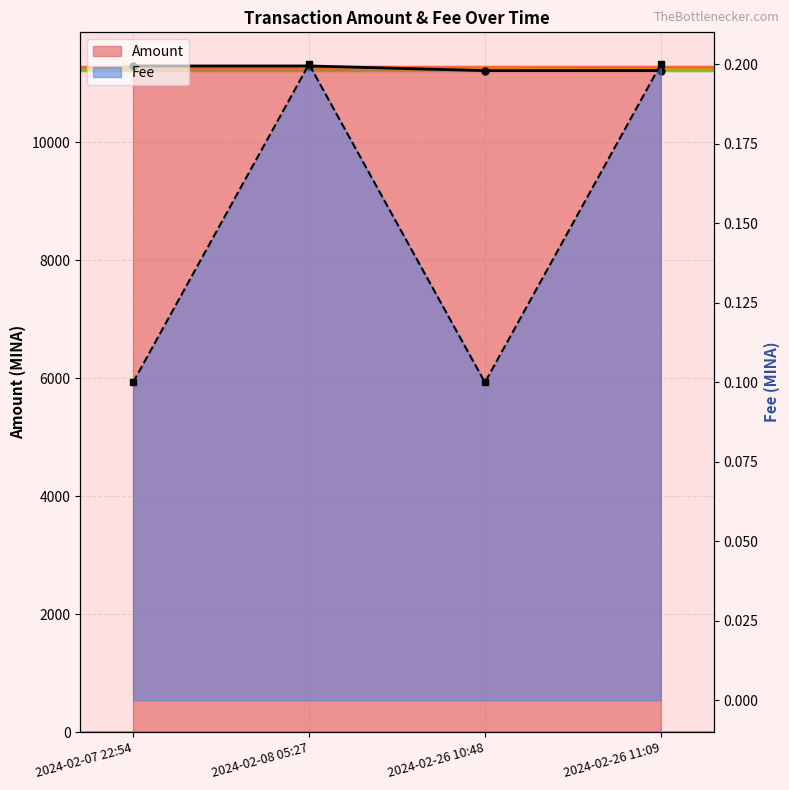

True or false: Fee has a value of 0.1 at 2024-02-07 22:54.

False